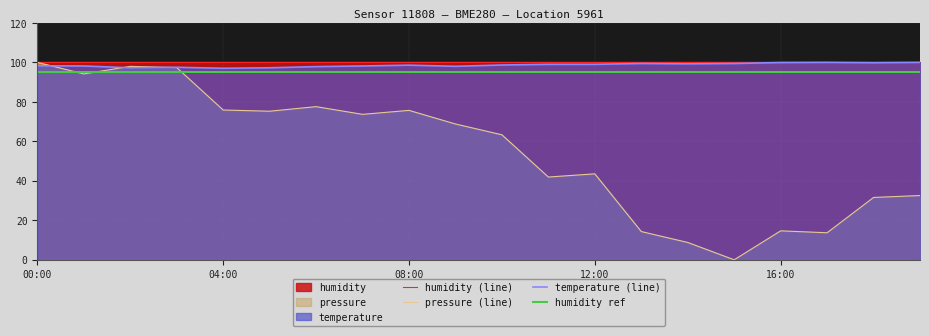

Which series changed the most between 04:00 and 16:00?

pressure